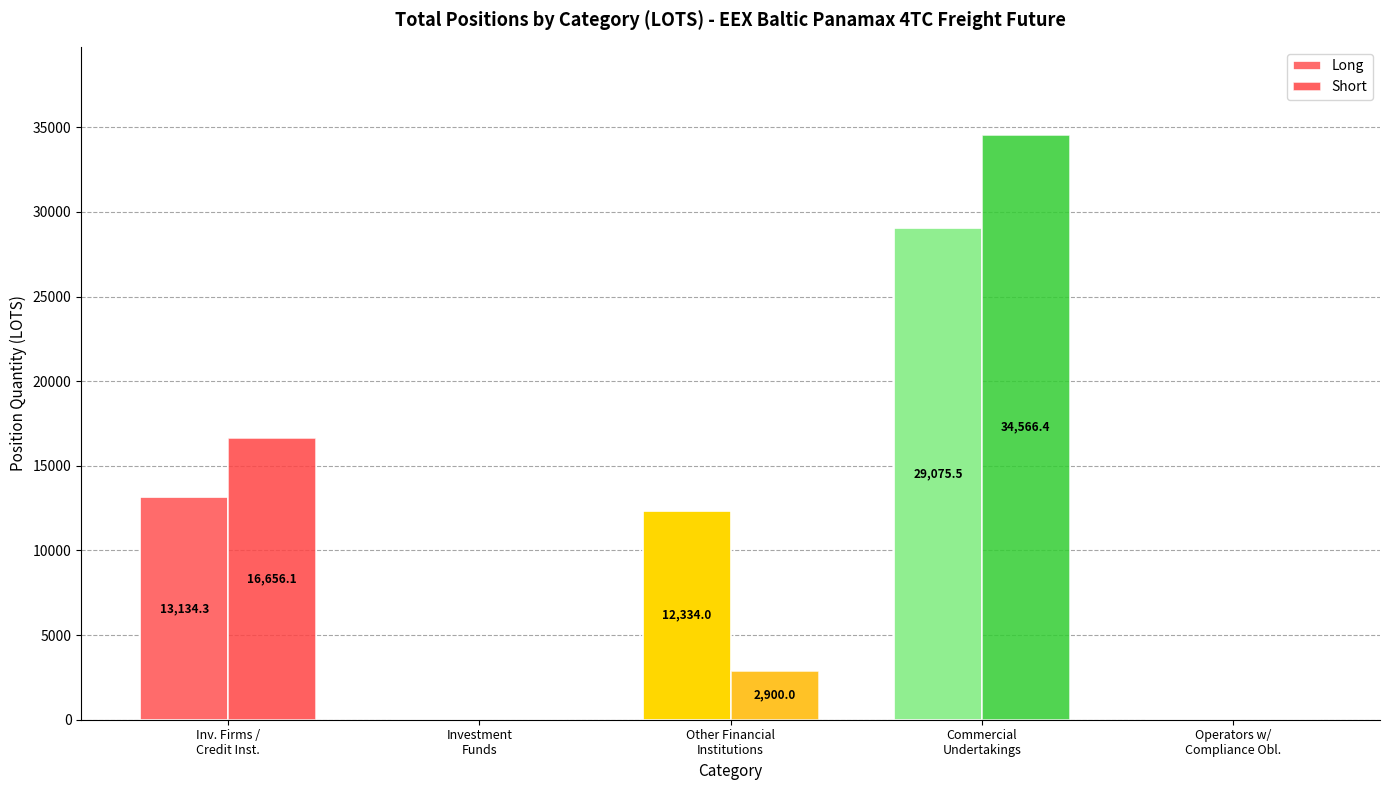

Is it true that Long equals 0.0 at Investment
Funds?

True